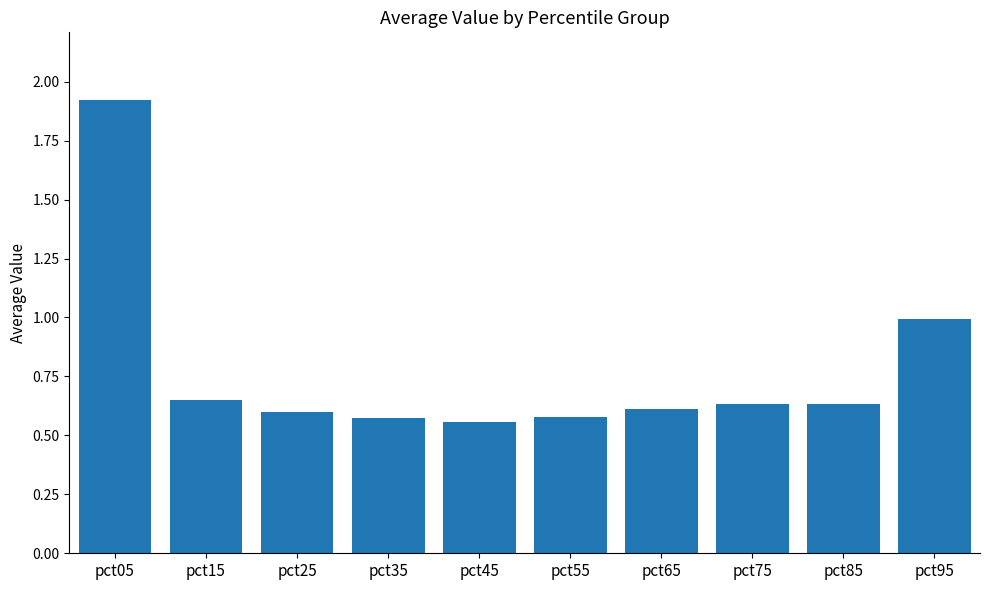

What is the difference between the values at pct55 and pct75?

0.1